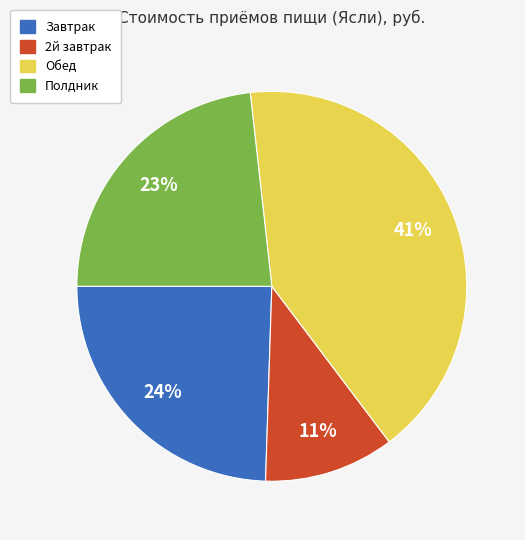

Is the sum of Полдник and Обед greater than half?

Yes